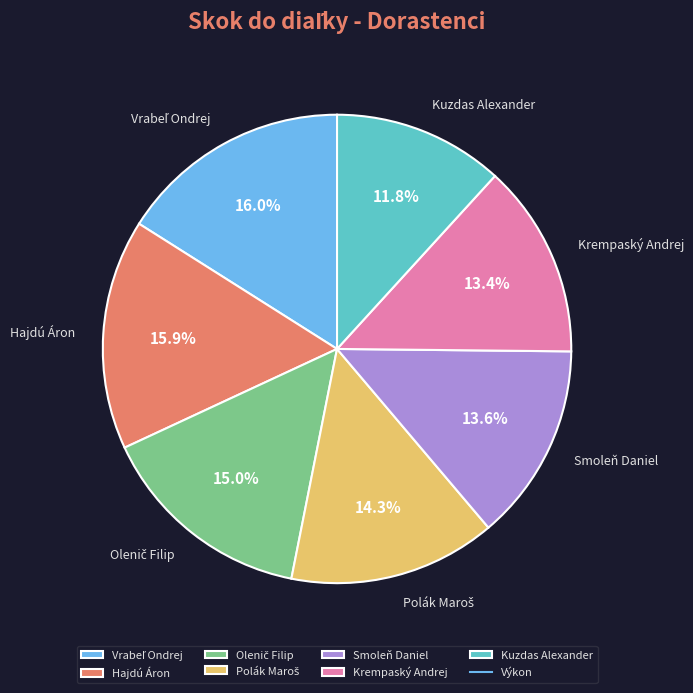

Combined, what portion of the pie is Kuzdas Alexander and Hajdú Áron?

27.7%